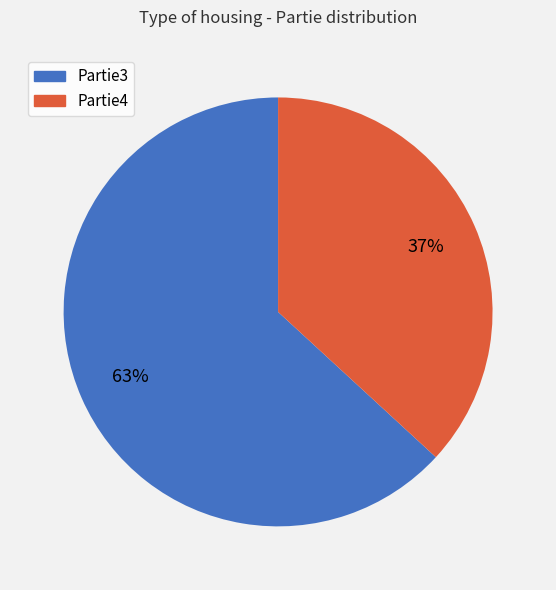

What is the ratio of the value at Partie4 to the value at Partie3?

0.6